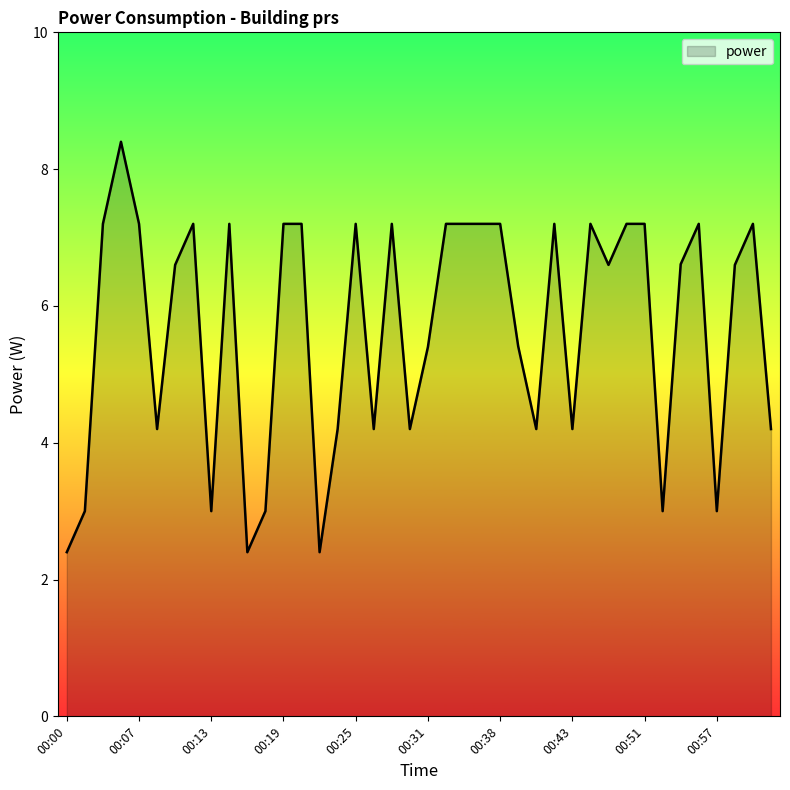

What is the smallest value displayed?

2.4